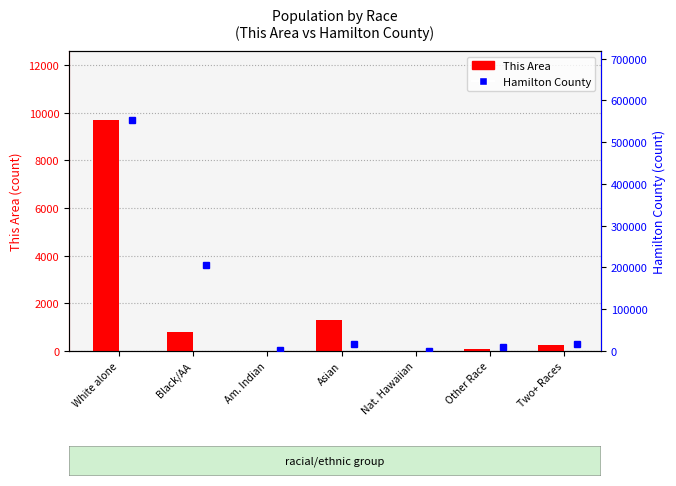

Between White alone and Nat. Hawaiian, which series saw the biggest shift?

Hamilton County